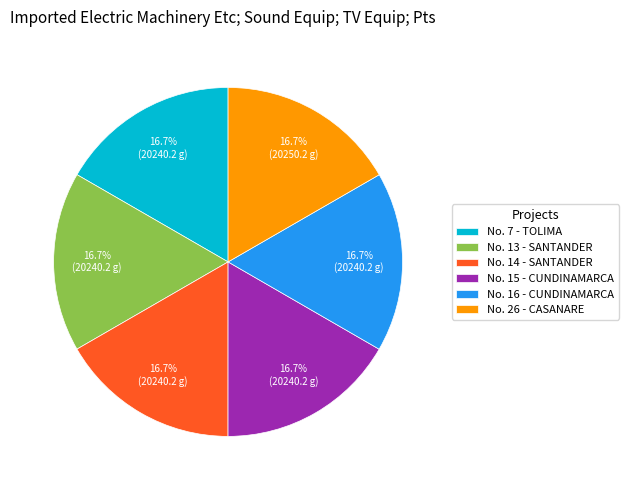

Do No. 15 - CUNDINAMARCA and No. 16 - CUNDINAMARCA together represent more than half of the pie?

No